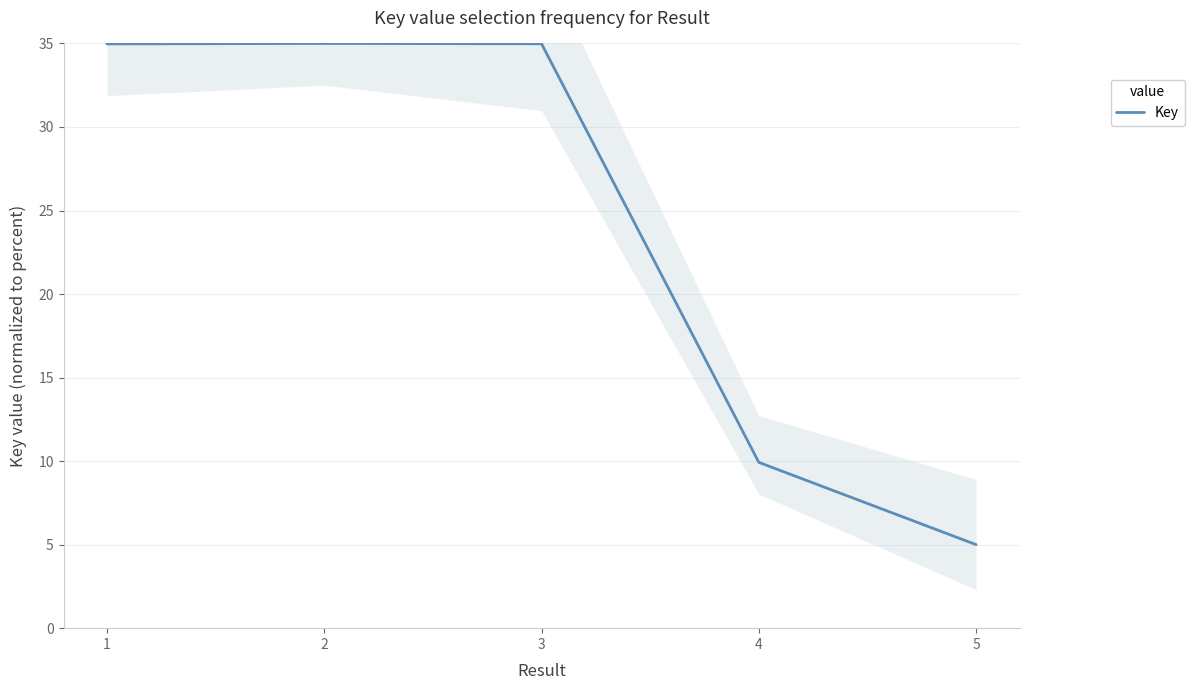

What is the ratio of the value at 4 to the value at 5?

2.0